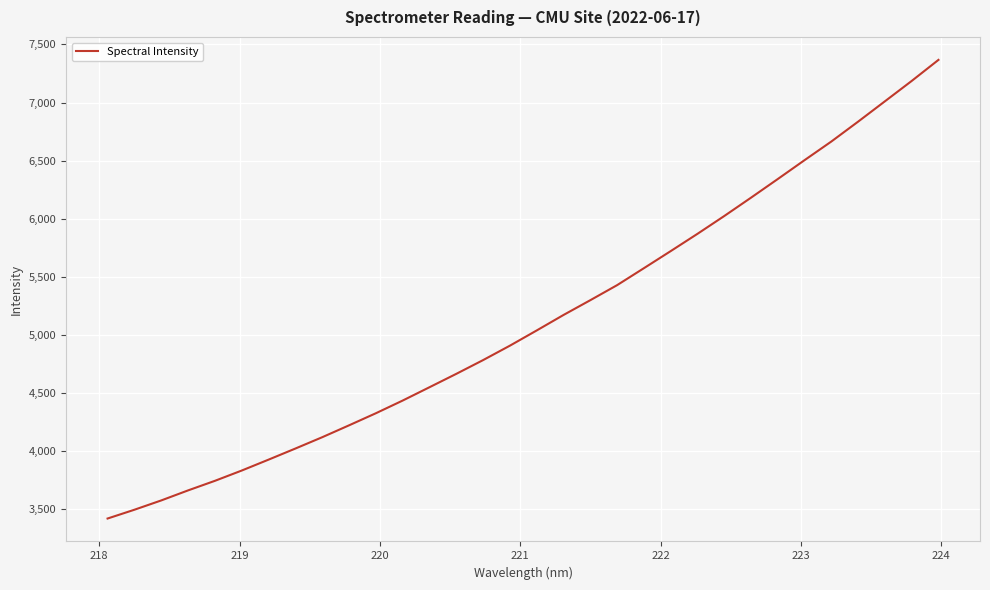

Count the number of categories in the chart.

32